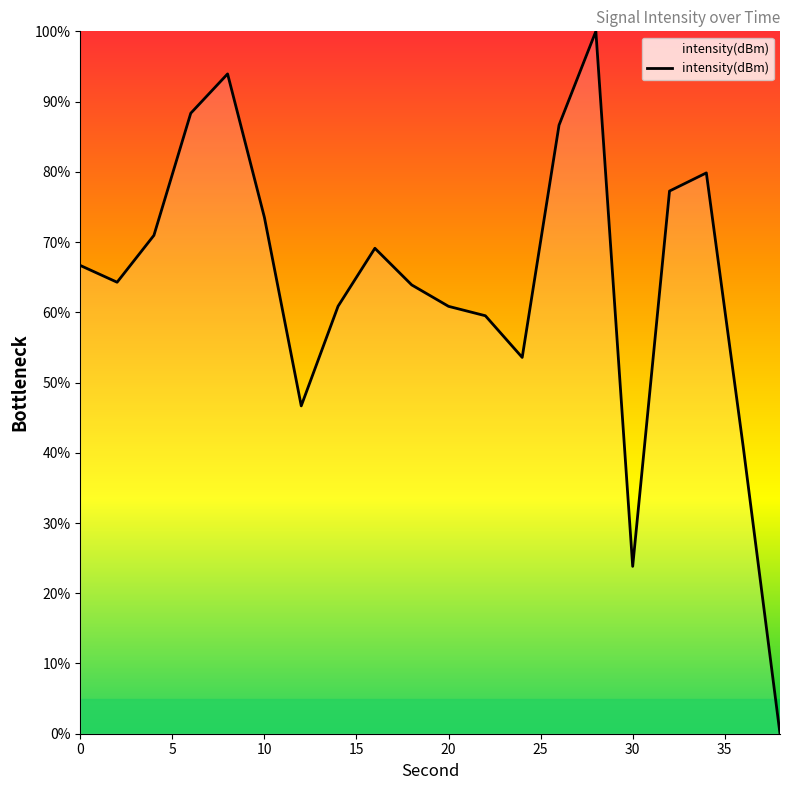

What is the greatest value displayed?

100.0